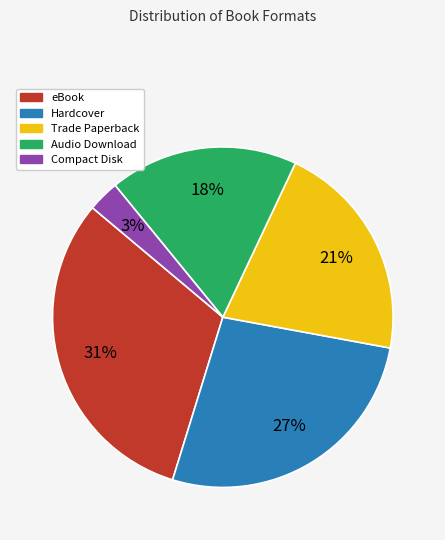

Combined, do eBook and Audio Download account for over 50%?

No